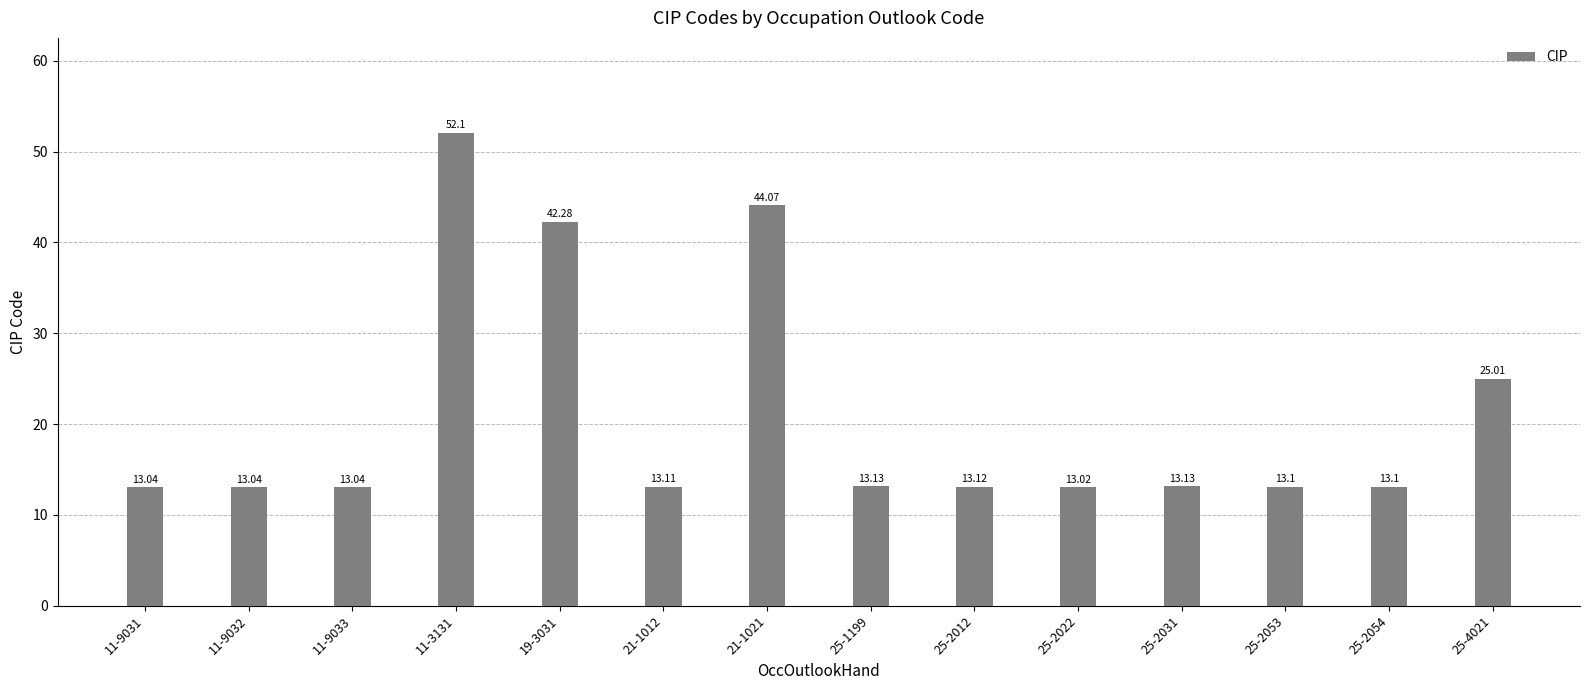

What is the change in value from 11-9031 to 25-2012?

+0.1